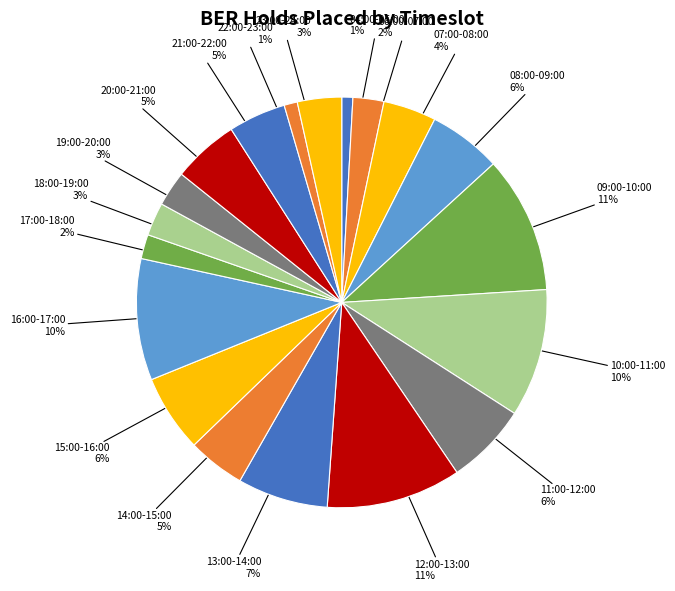

Which has a higher value, 17:00-18:00 or 04:00-05:00?

17:00-18:00